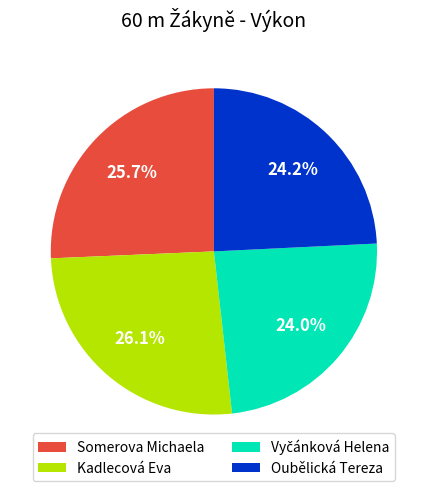

What percentage is NOT represented by Oubělická Tereza?

75.8%